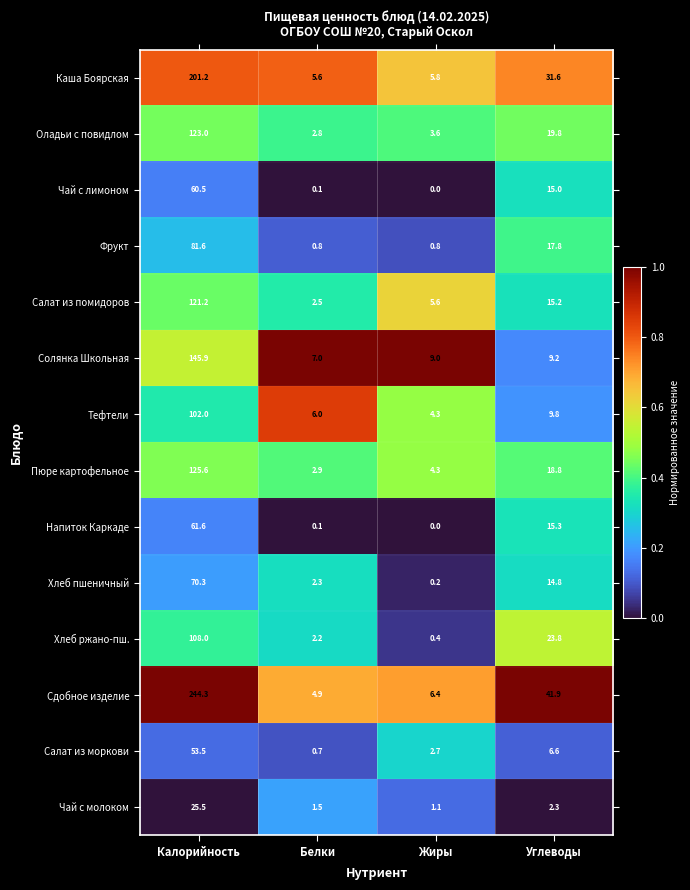

True or false: Салат из помидоров has a value of 121.2 at Калорийность.

True